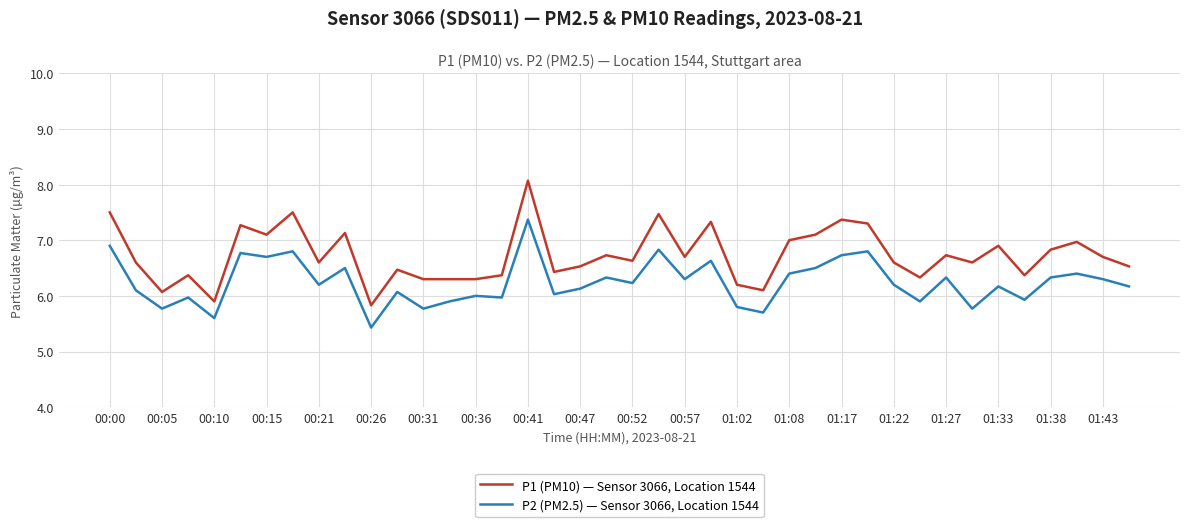

What is the lowest value of the P1 (PM10) — Sensor 3066, Location 1544 series?

5.8